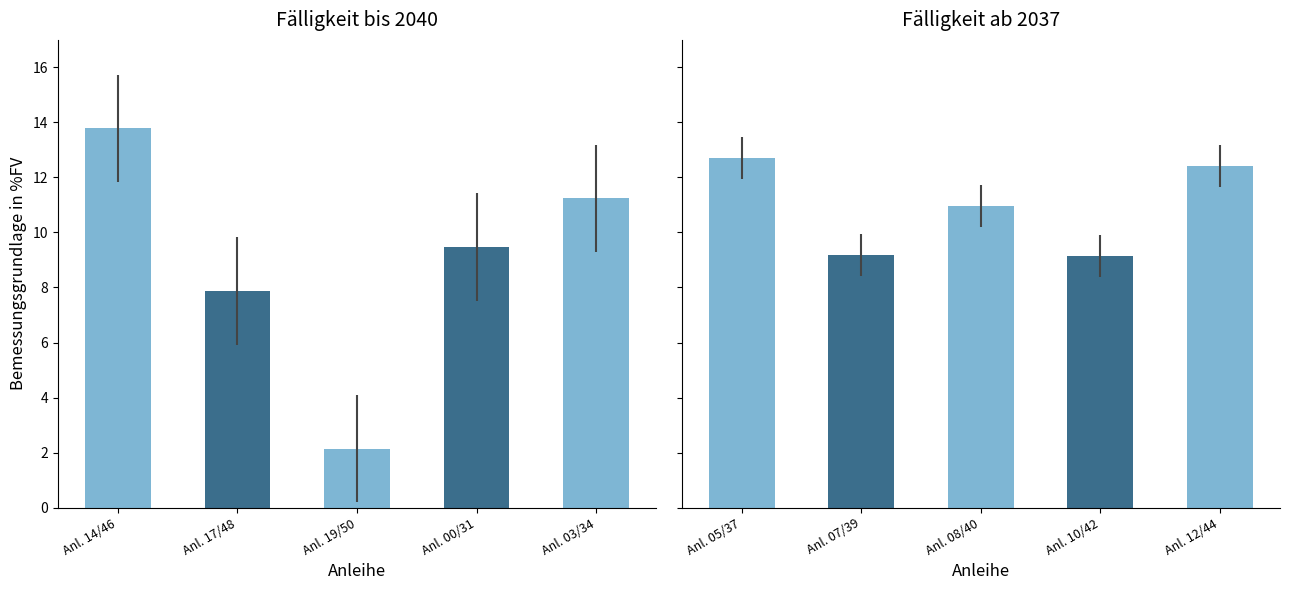

Between Anl. 05/37 and Anl. 08/40, which series saw the biggest shift?

Bemessungsgrundlage in %FV